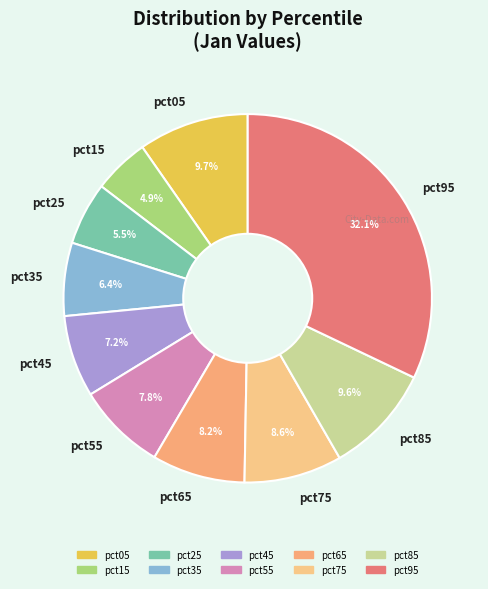

Which category has the smallest portion of the pie?

pct15